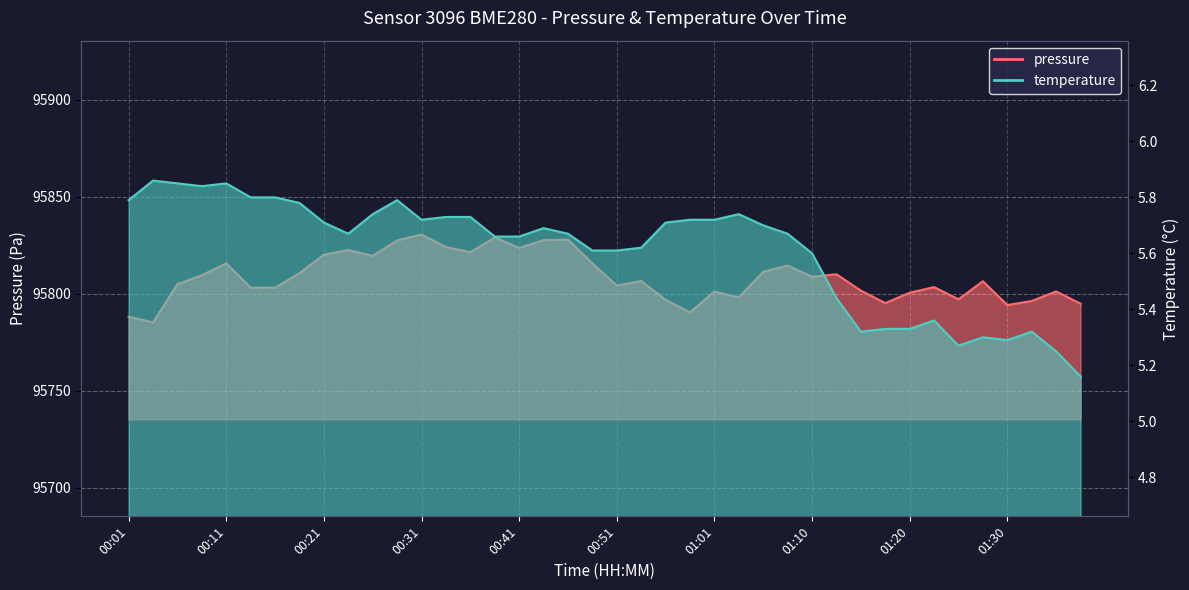

Is it true that pressure equals 95828.0 at 00:46?

True